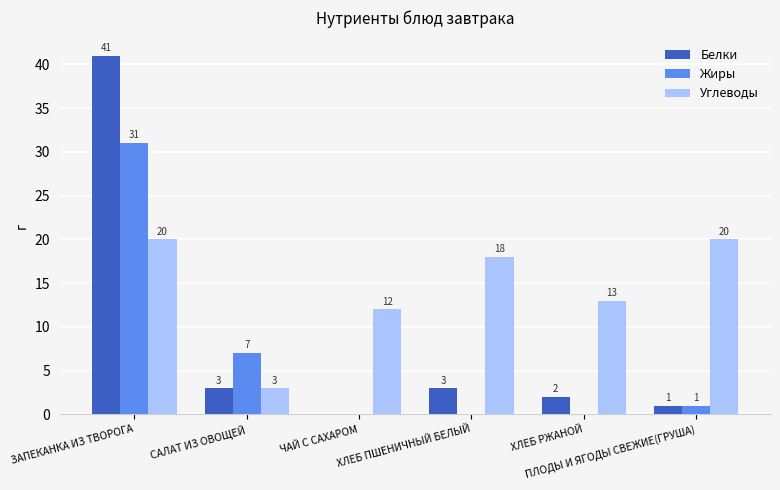

Which series has the largest total across all categories?

Углеводы